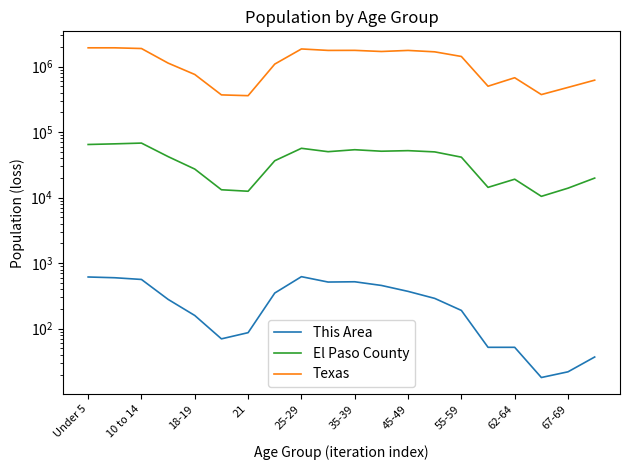

How many lines are shown in the chart?

3